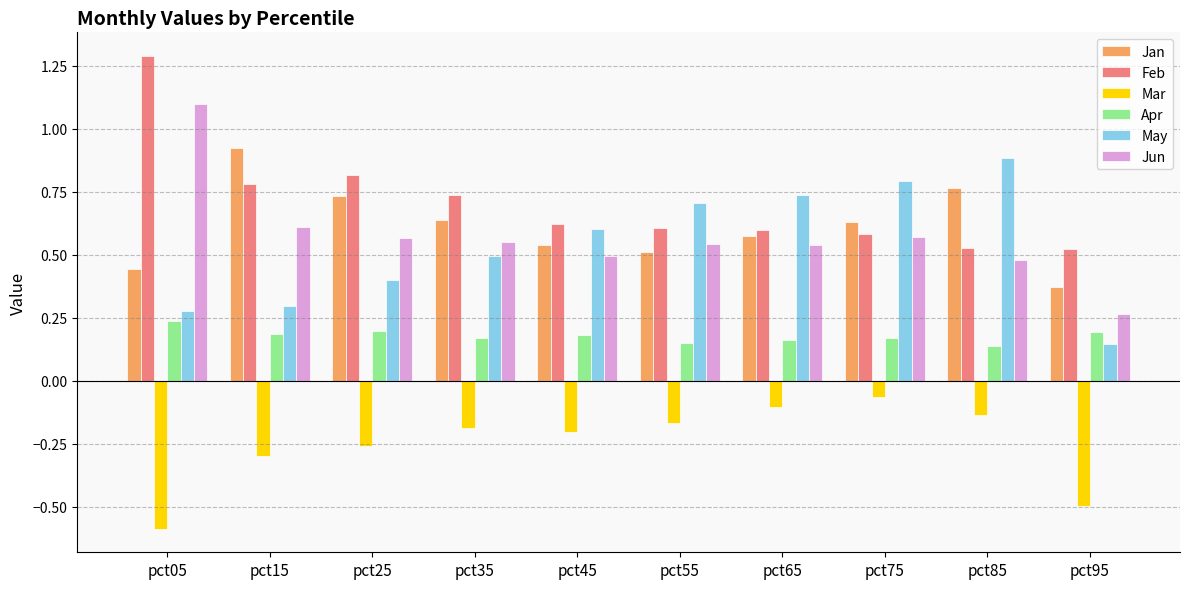

What is the sum of all Apr values?

1.8